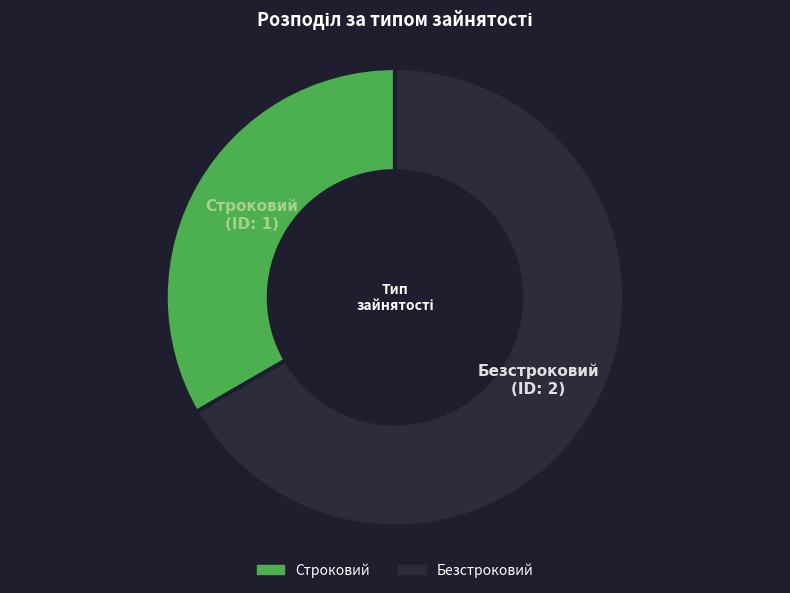

Between Безстроковий and Строковий, which is larger?

Безстроковий